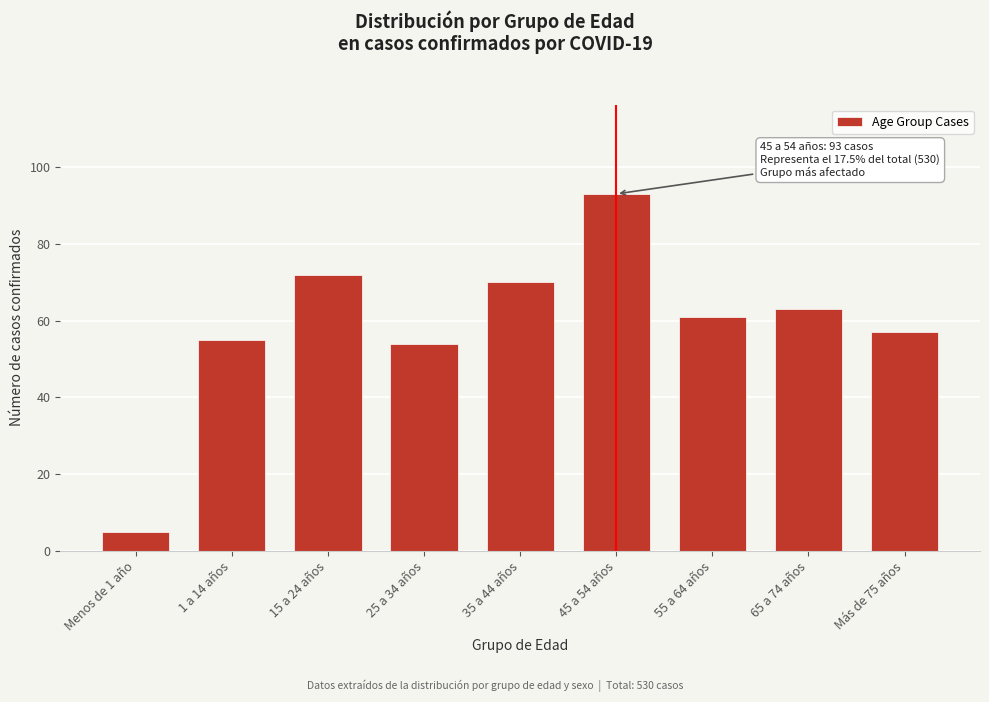

Reading right to left, list all the values displayed in this chart.

Más de 75 años=57	65 a 74 años=63	55 a 64 años=61	45 a 54 años=93	35 a 44 años=70	25 a 34 años=54	15 a 24 años=72	1 a 14 años=55	Menos de 1 año=5